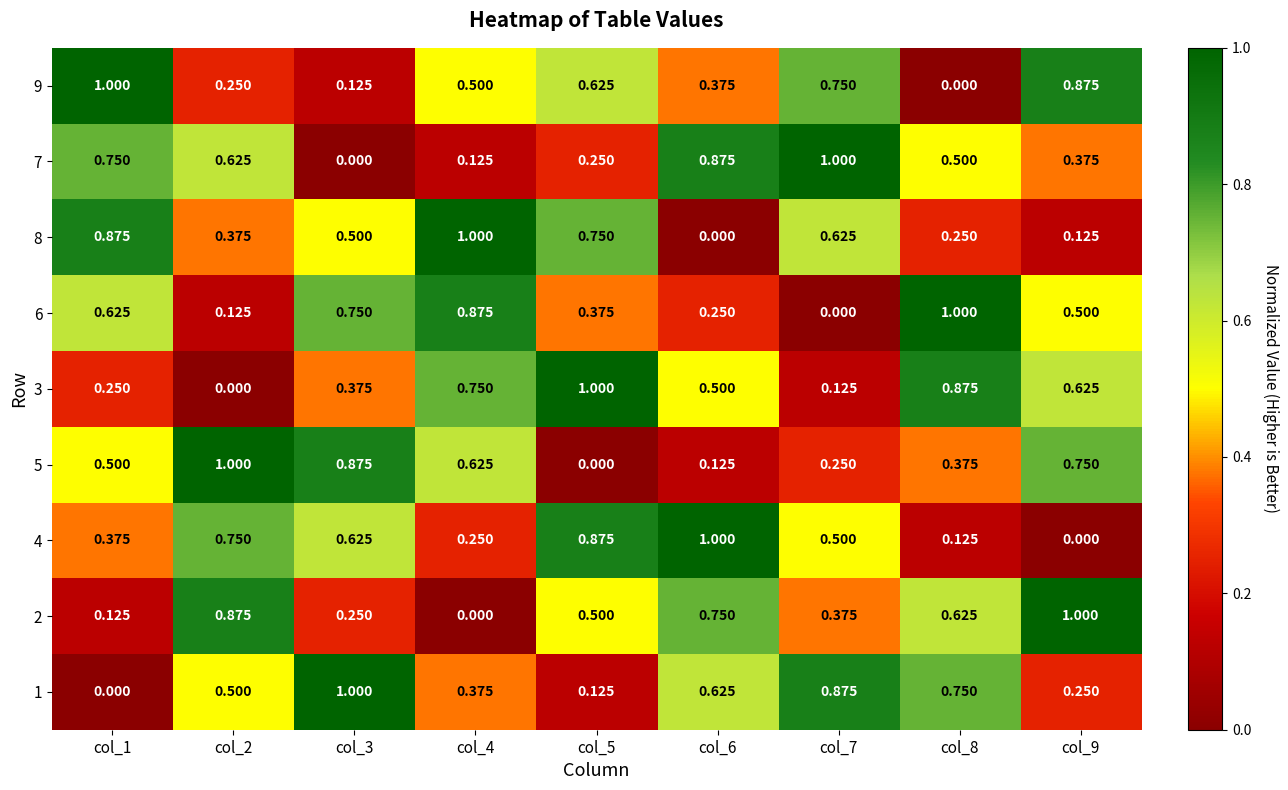

Is the value of 5 at col_8 greater than the value of 8 at col_3?

No